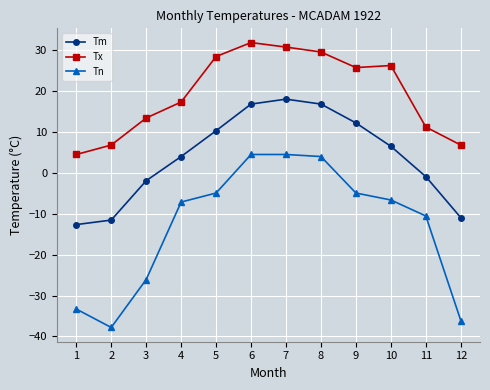

True or false: Tx and Tn intersect in this chart.

False